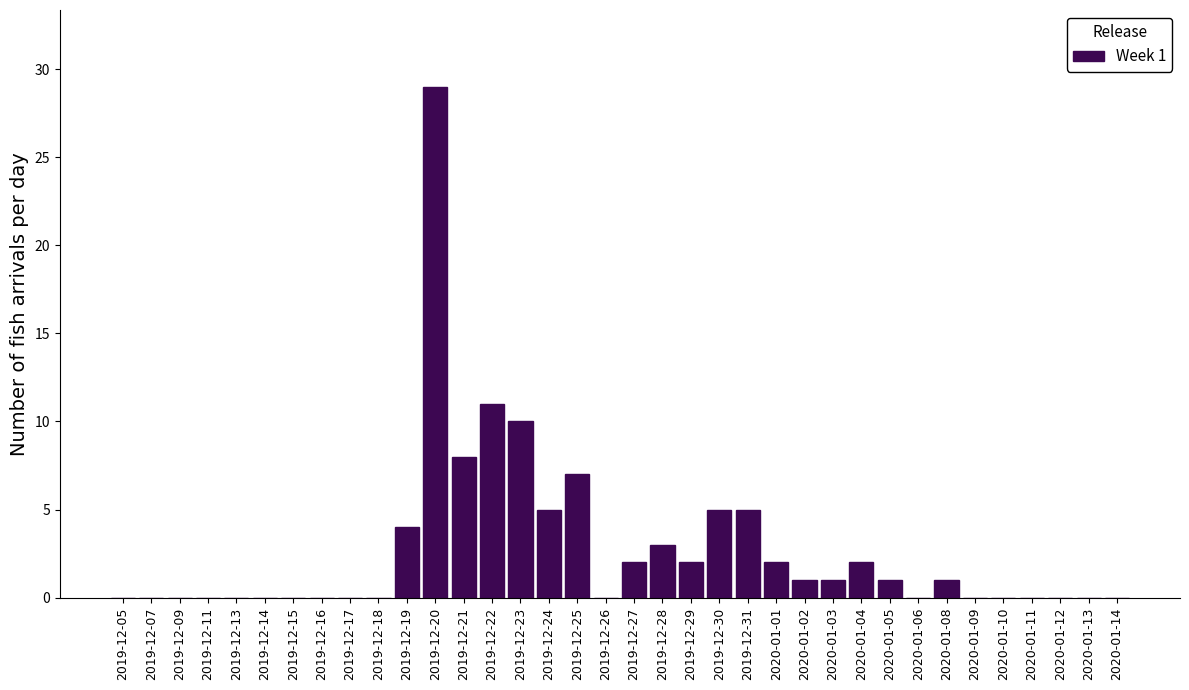

The value at 2019-12-25 is 7. True or false?

True